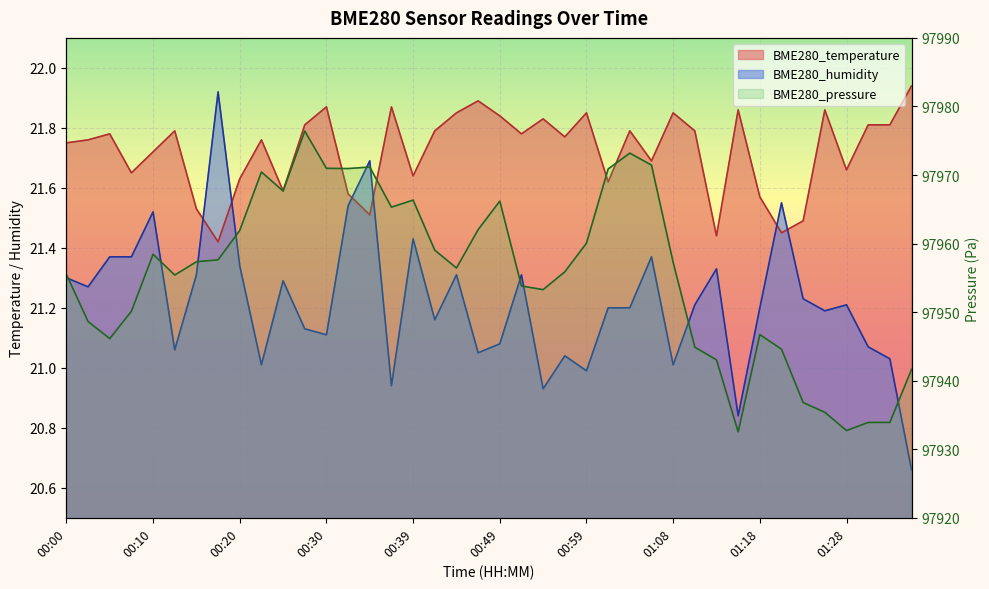

At how many categories does at least one series exceed 22695?

40